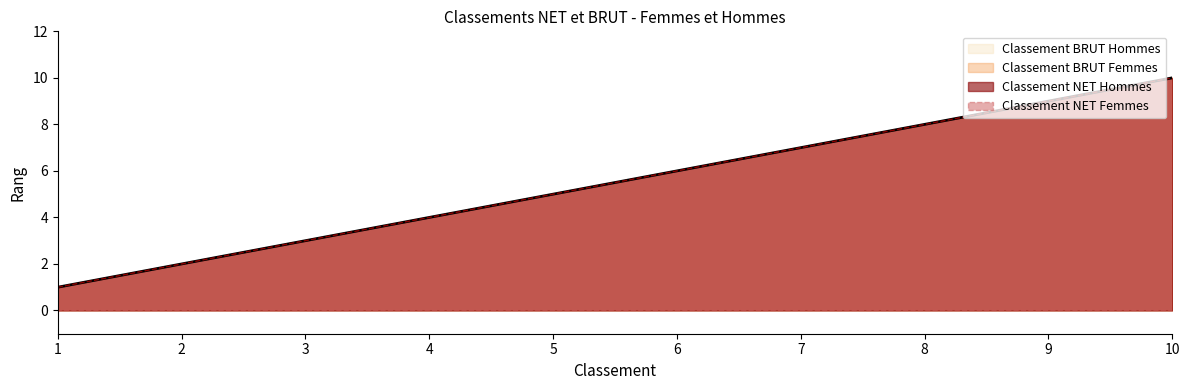

How many Classement NET Hommes values are between 3 and 8?

6